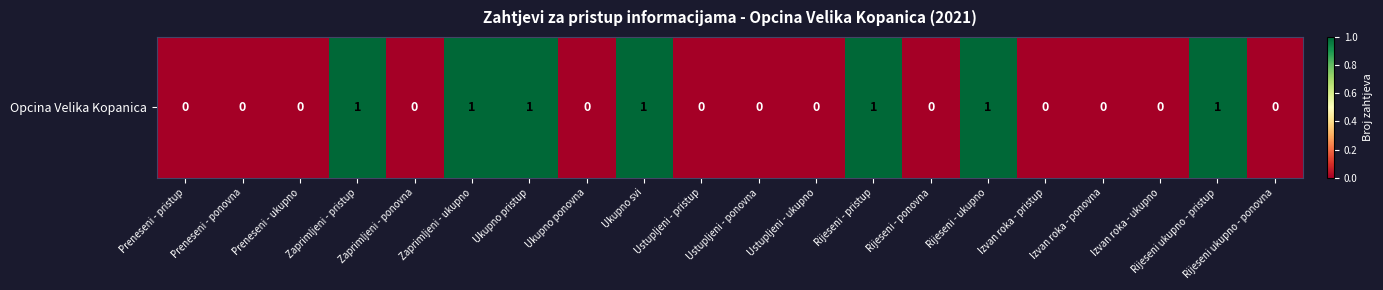

What is the difference between the second highest and second lowest values?

1